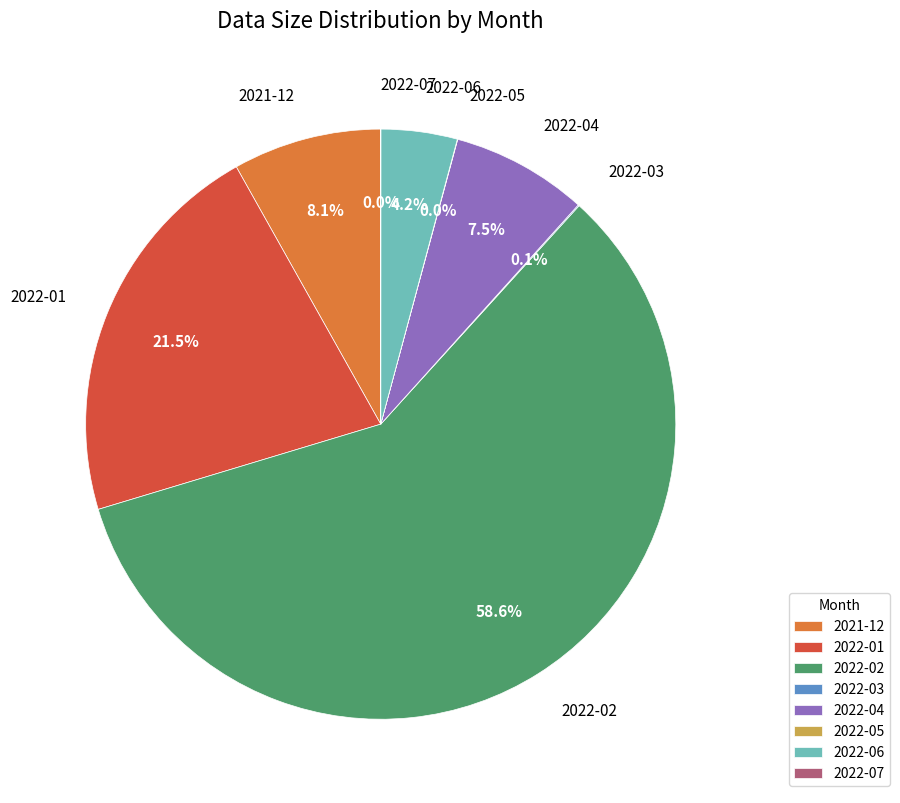

To the nearest percent, what is the combined percentage of 2022-01 and 2022-04?

29%